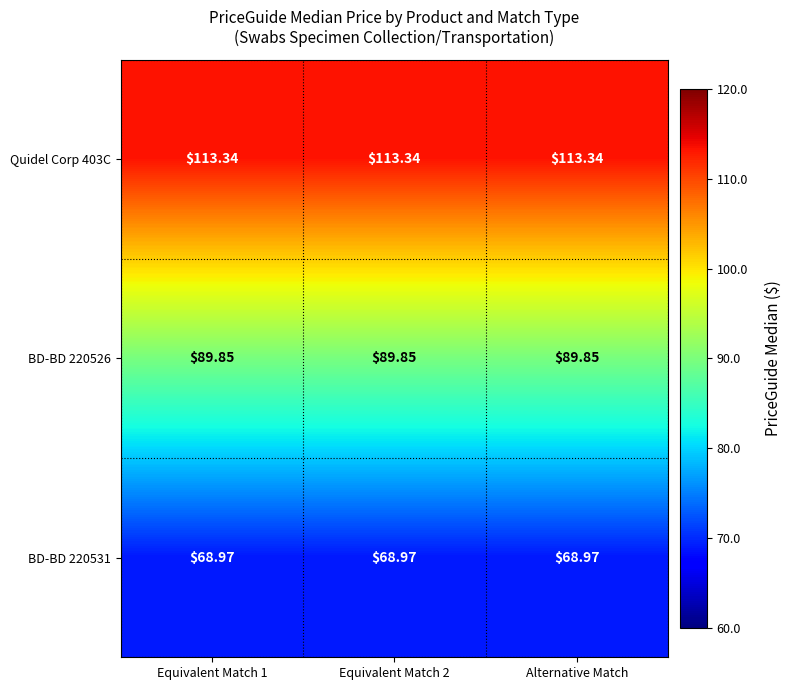

Is the value of BD-BD 220526 at Equivalent Match 2 greater than the value of Quidel Corp 403C at Equivalent Match 2?

No